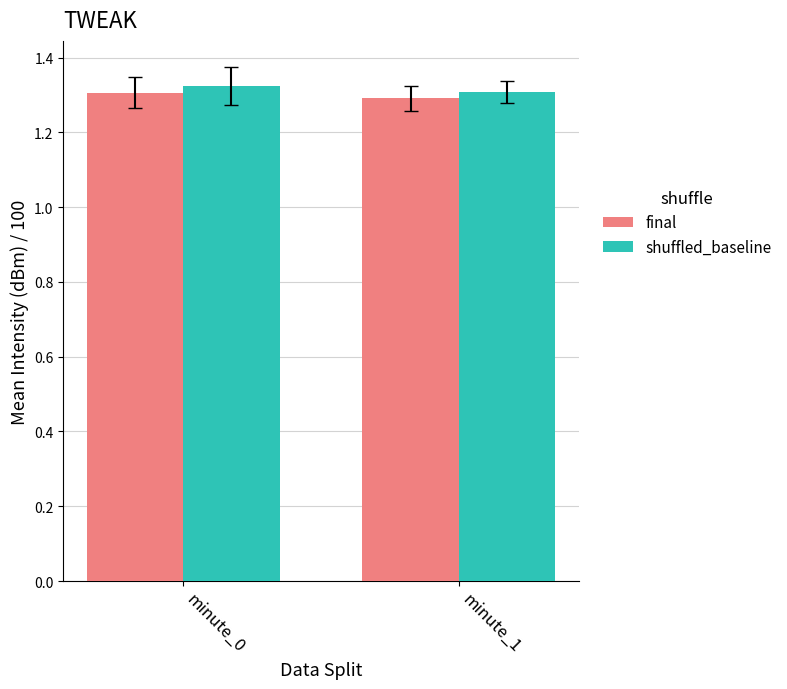

List the series in order of their overall mean, lowest first.

final, shuffled_baseline